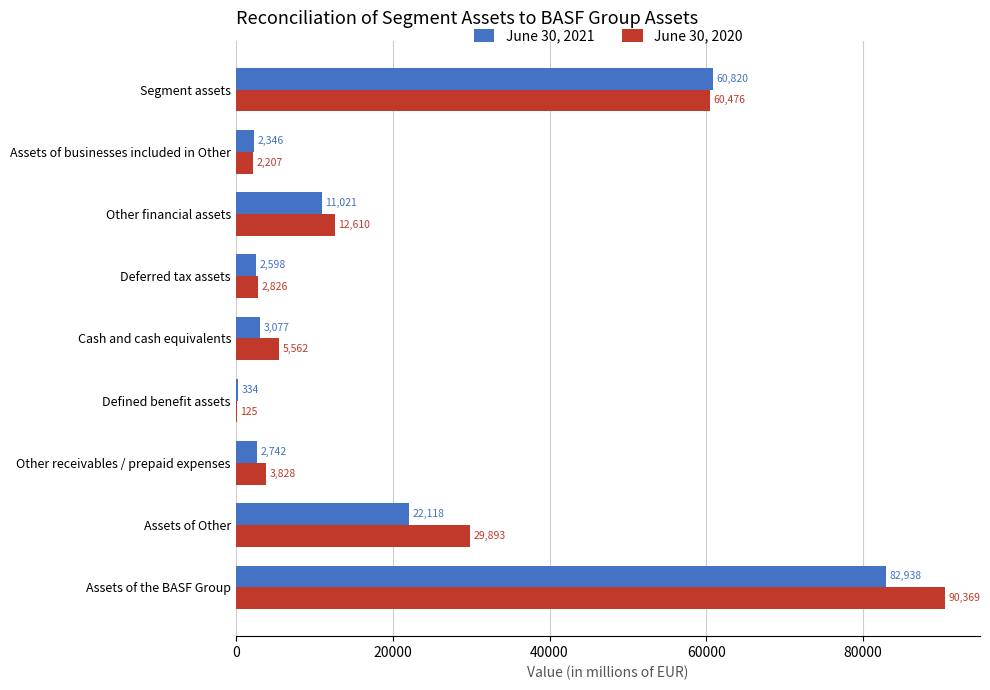

What is the average value of the June 30, 2020 series?

23100